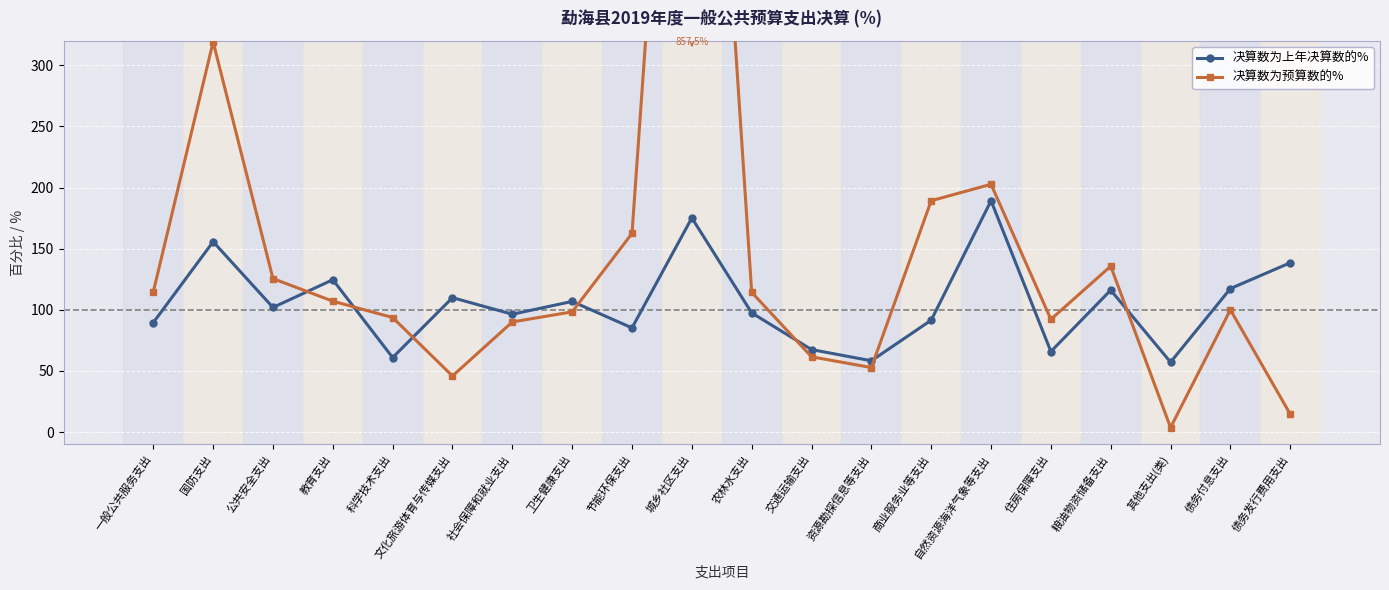

True or false: 决算数为上年决算数的% and 决算数为预算数的% cross at least once.

True